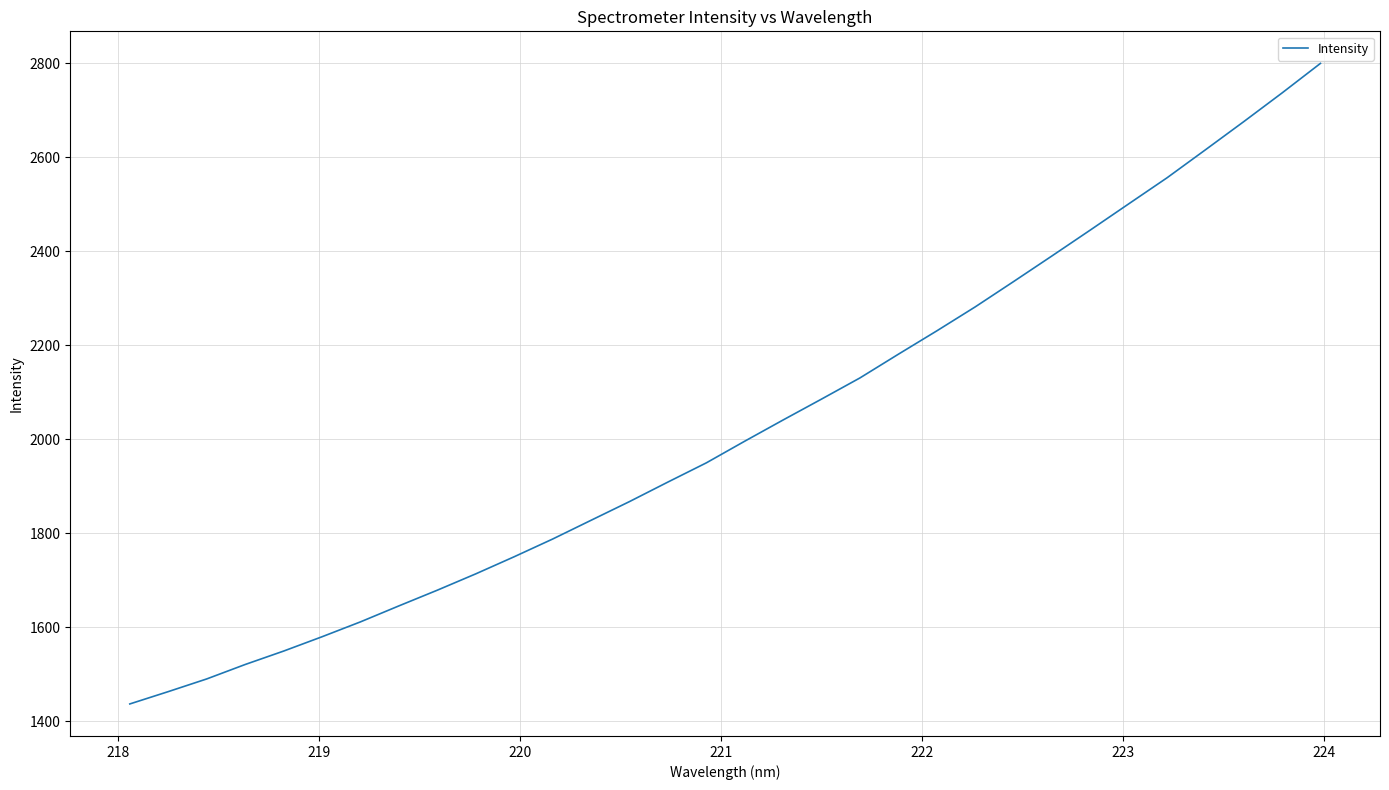

Is this an area chart (filled region under the line)?

No